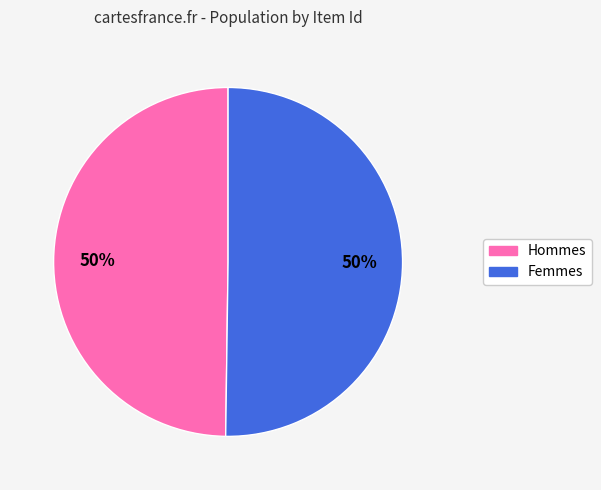

To the nearest percent, what is the average slice percentage?

50%